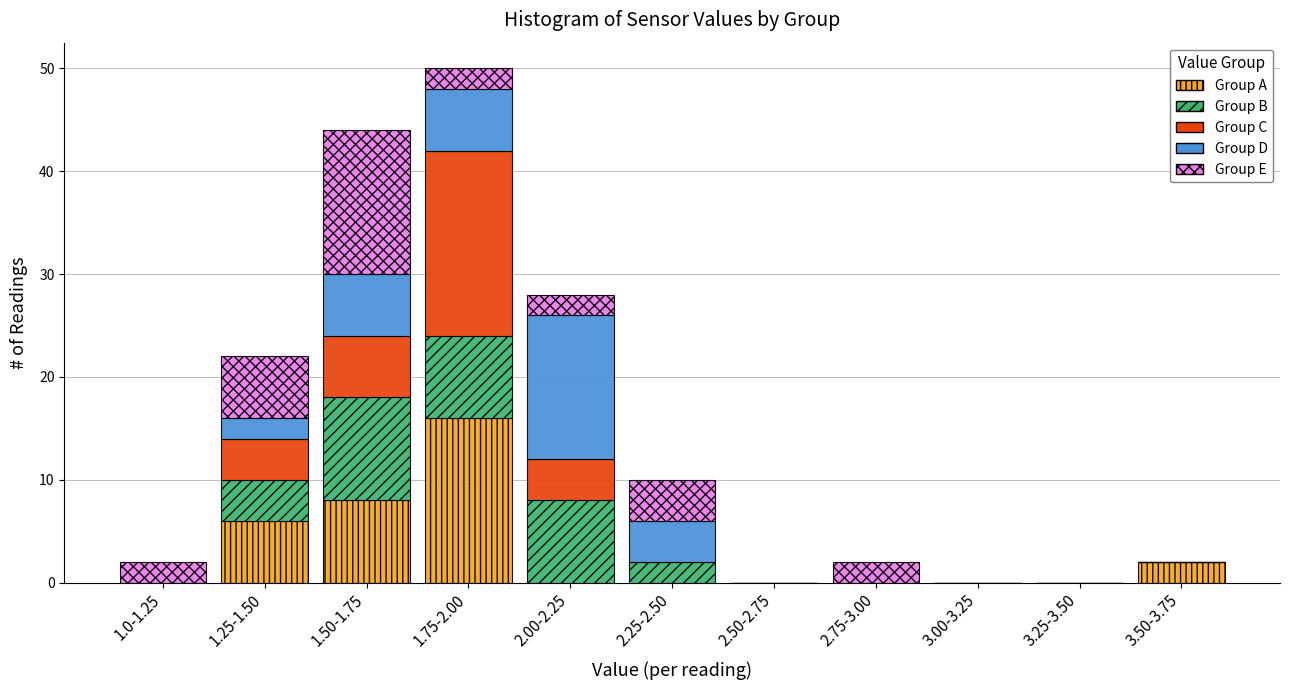

What is the highest value of the Group A series?

16